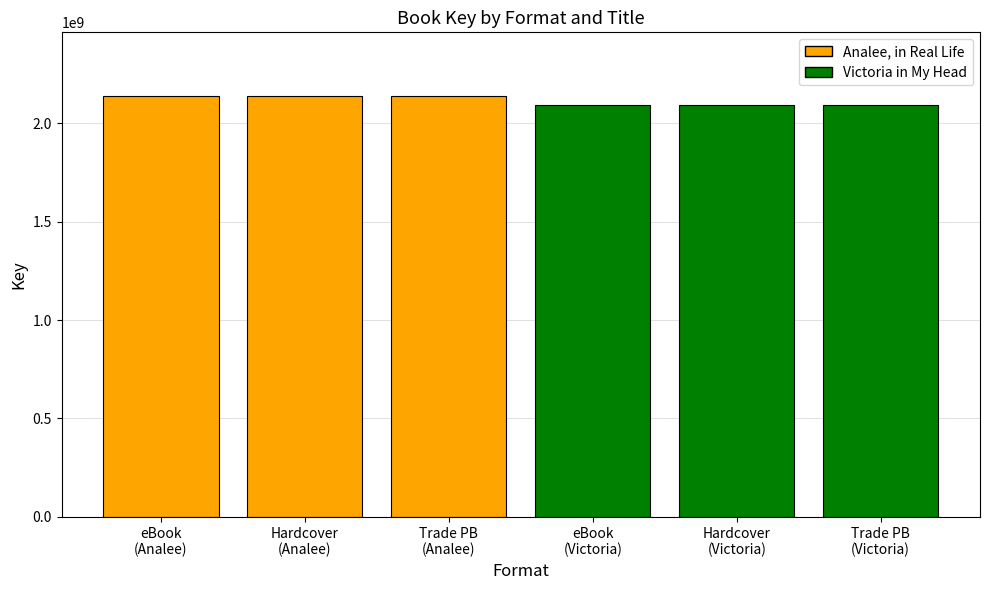

What is the greatest value displayed?

2140788575